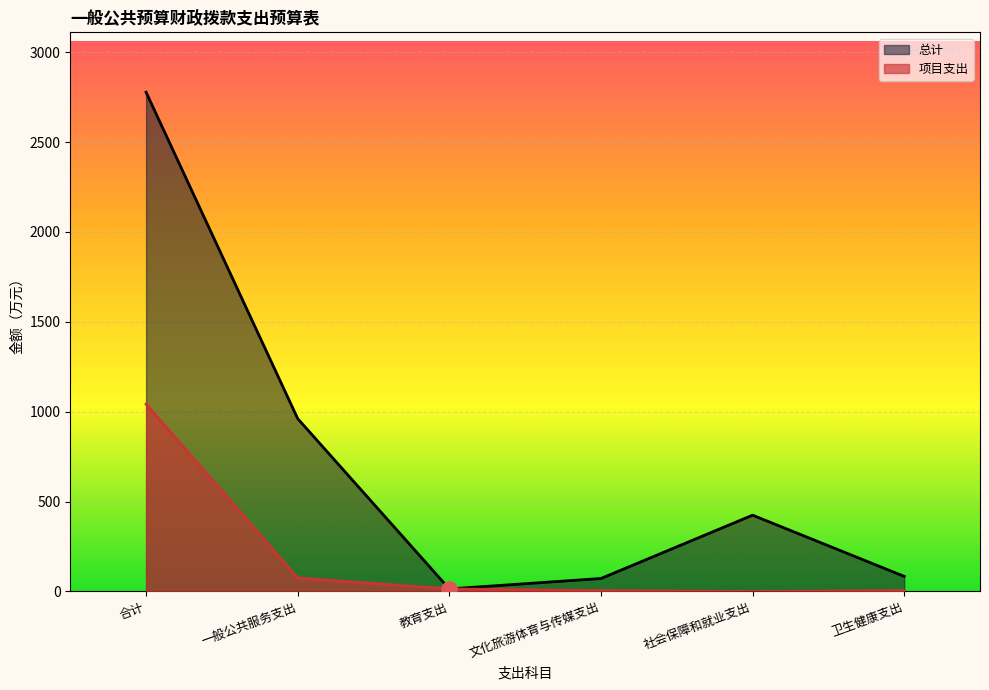

Which series reaches the minimum Y coordinate?

项目支出